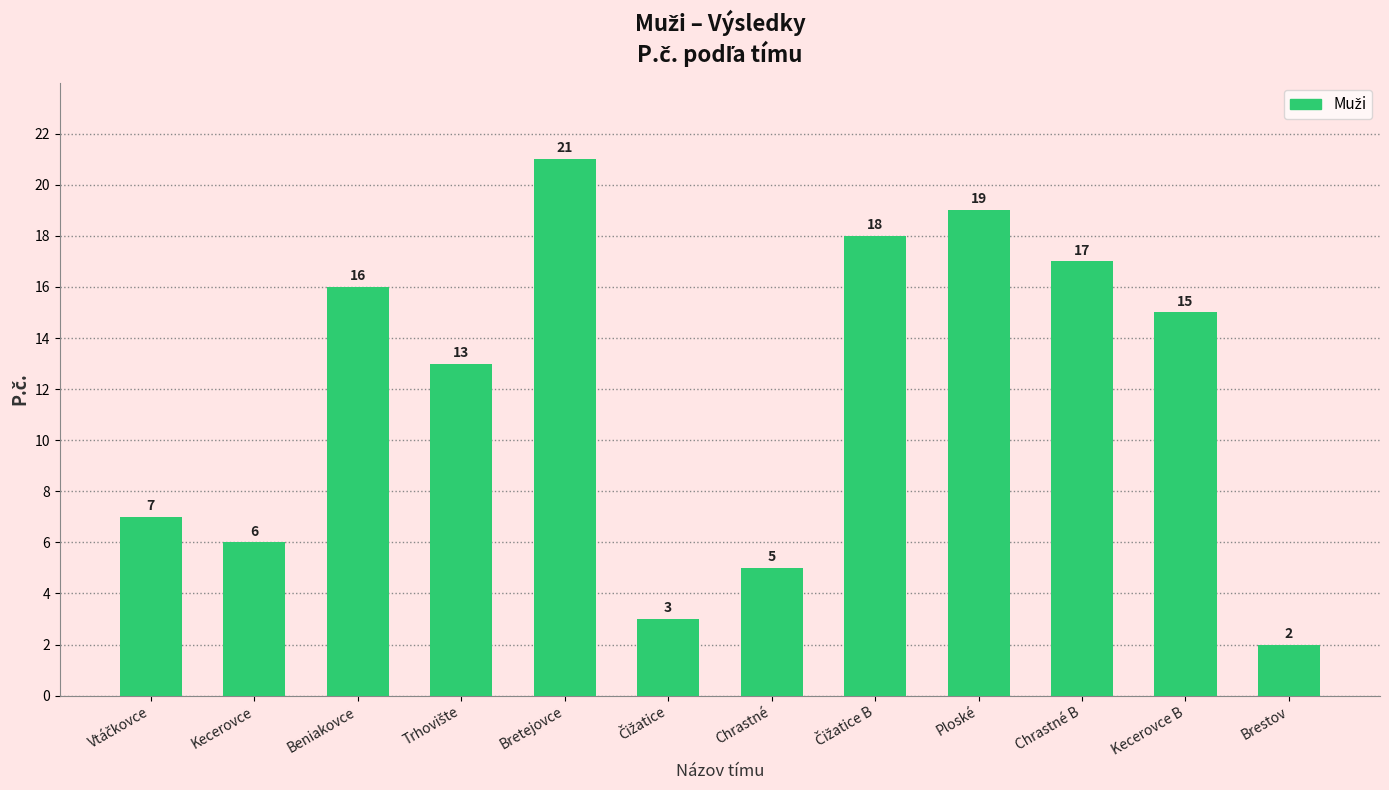

At which category does the chart reach its minimum across all series?

Brestov